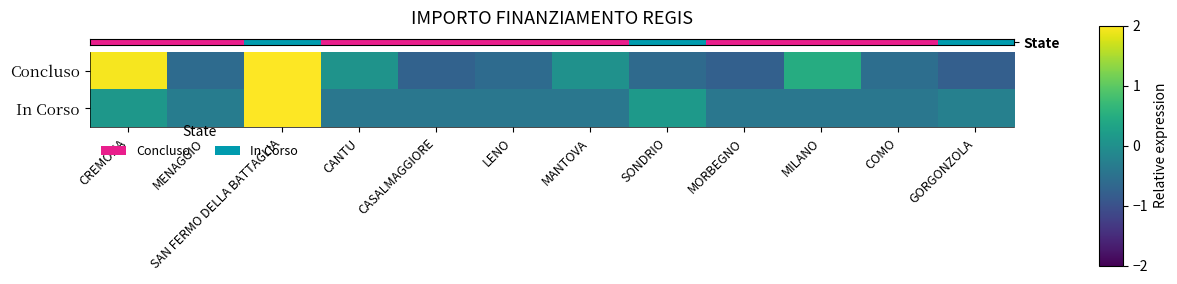

At MENAGGIO, list the series in order from smallest to largest.

row_0, row_1